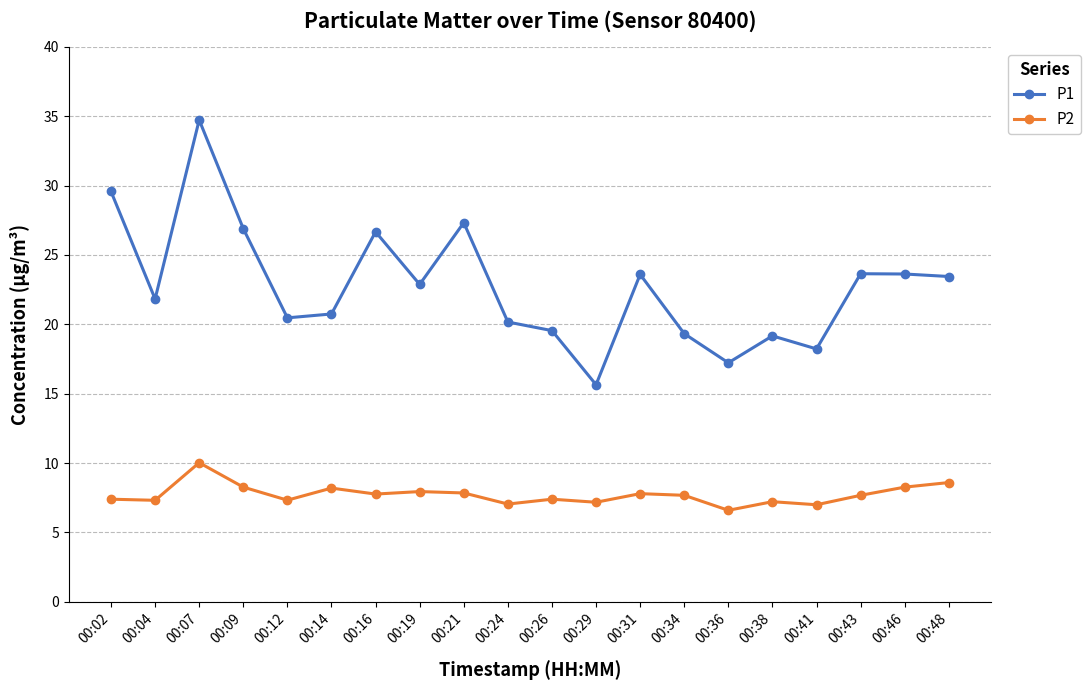

What is the difference between the maximum and minimum values in the P1 series?

19.1